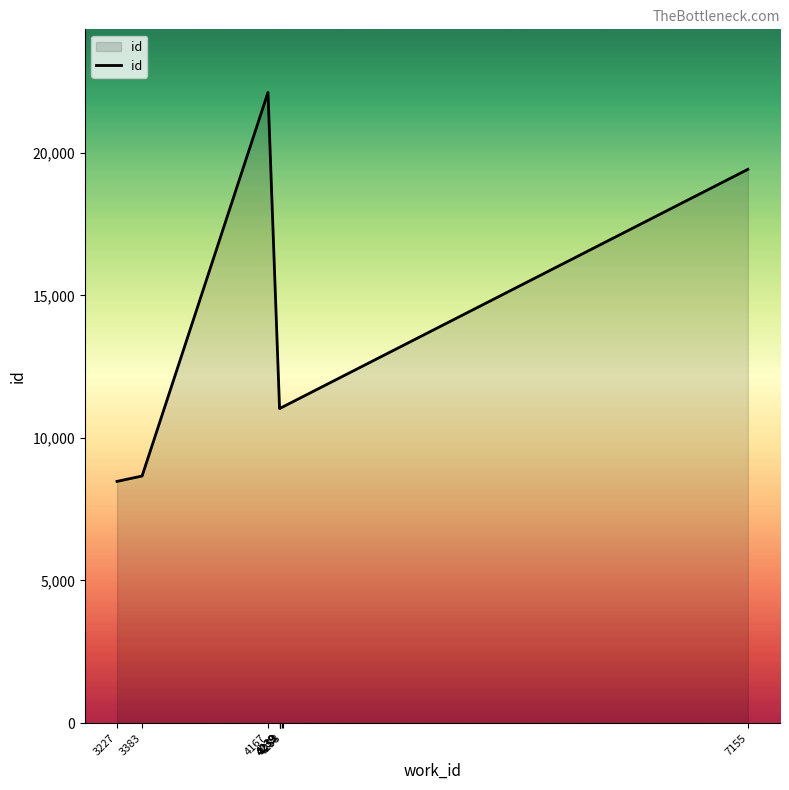

Which label corresponds to the smallest value in the chart?

3227